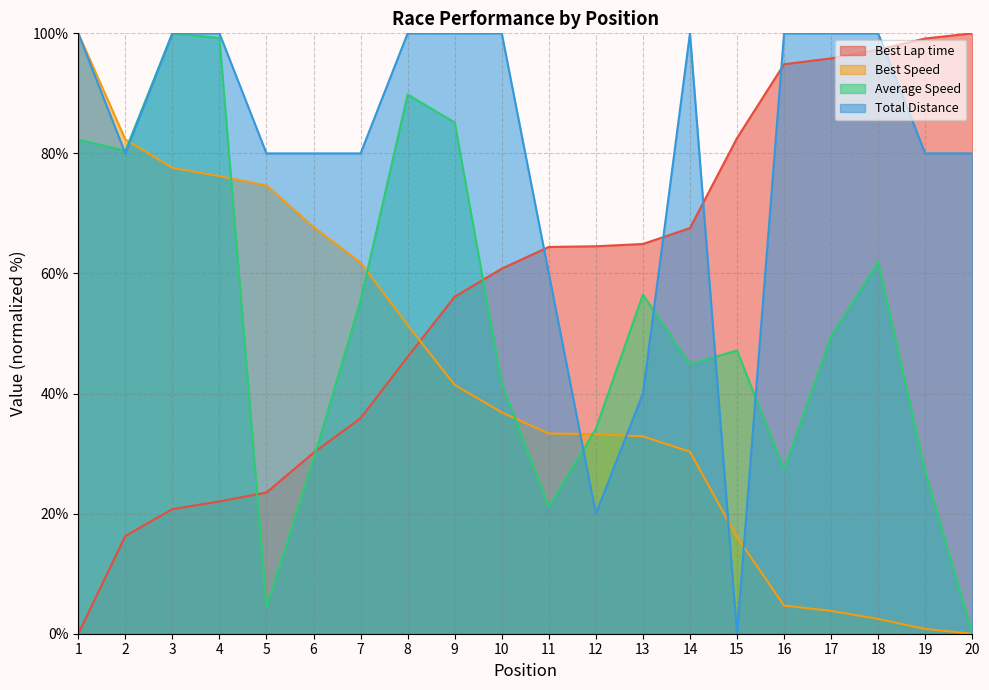

Count the number of categories in the chart.

20